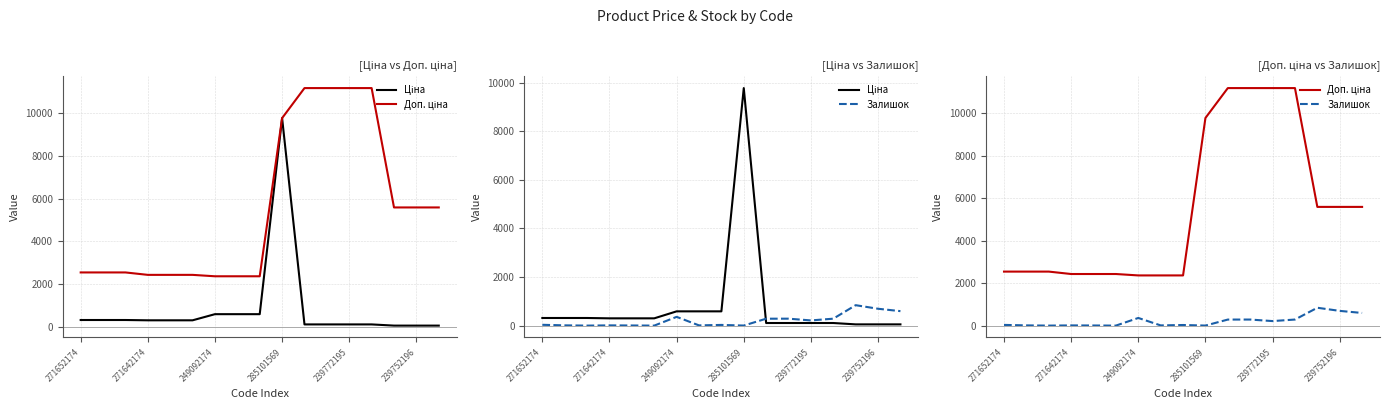

How many values in the Ціна series are below 304?

7